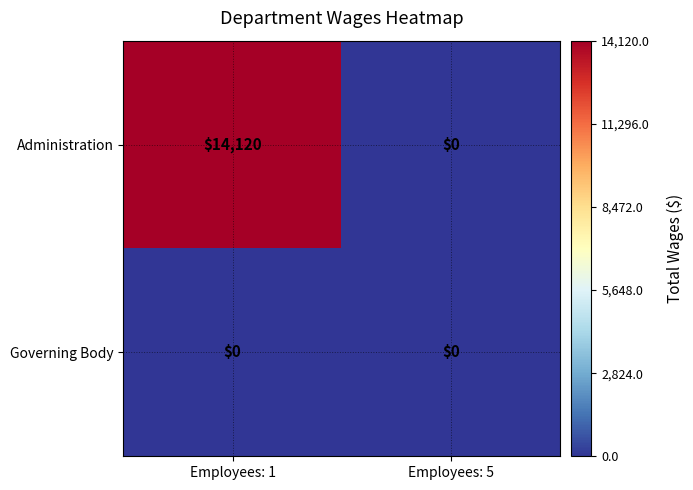

At Employees: 1, list the series in order from smallest to largest.

Governing Body, Administration